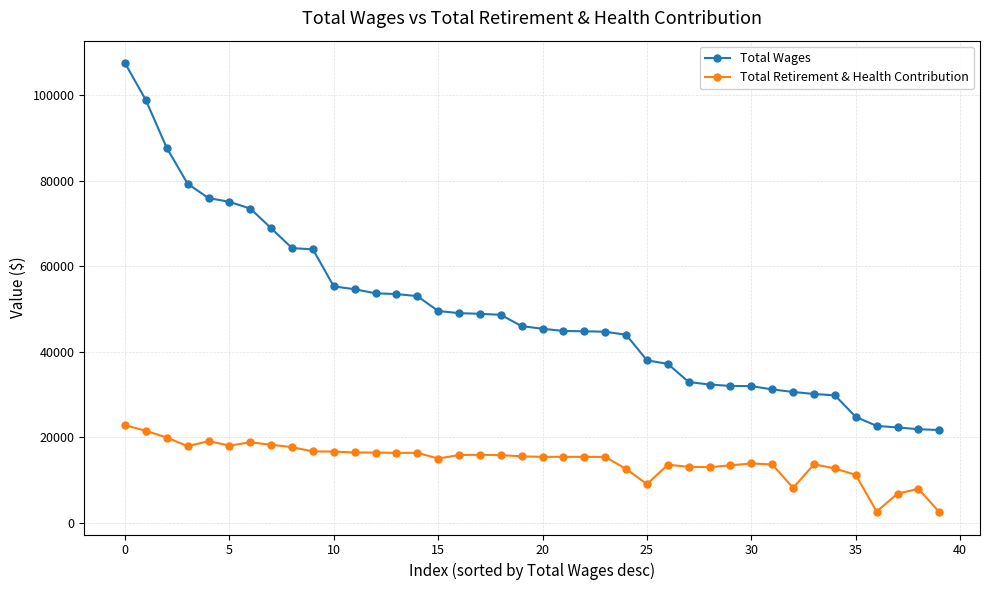

What is the value of the Total Retirement & Health Contribution point at the 40th from the left?

2565